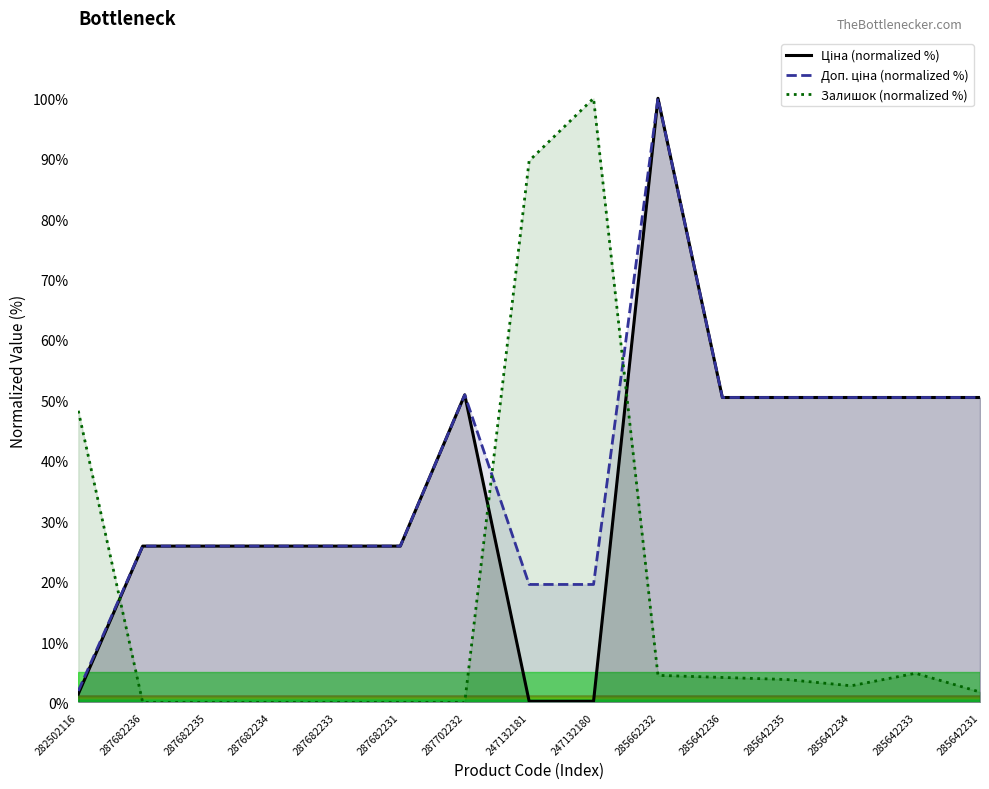

True or false: Доп. ціна (normalized %) and Ціна (normalized %) cross at least once.

False